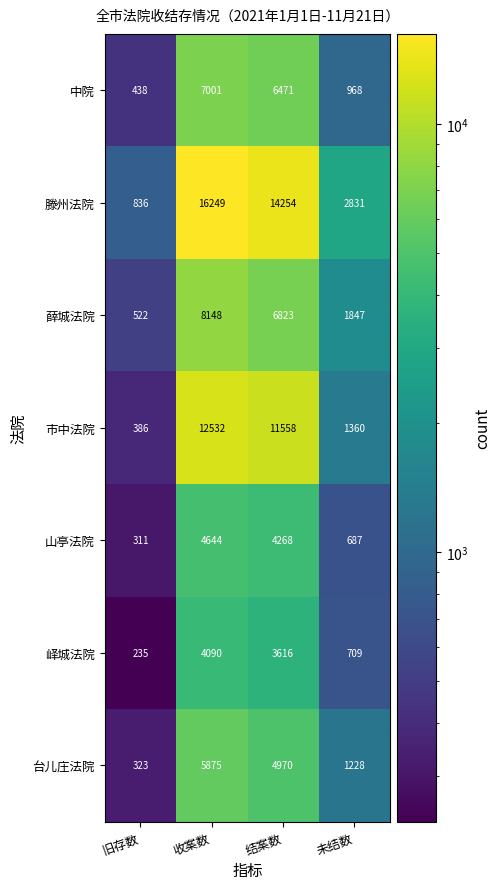

At which category is the sum across all series the highest?

收案数